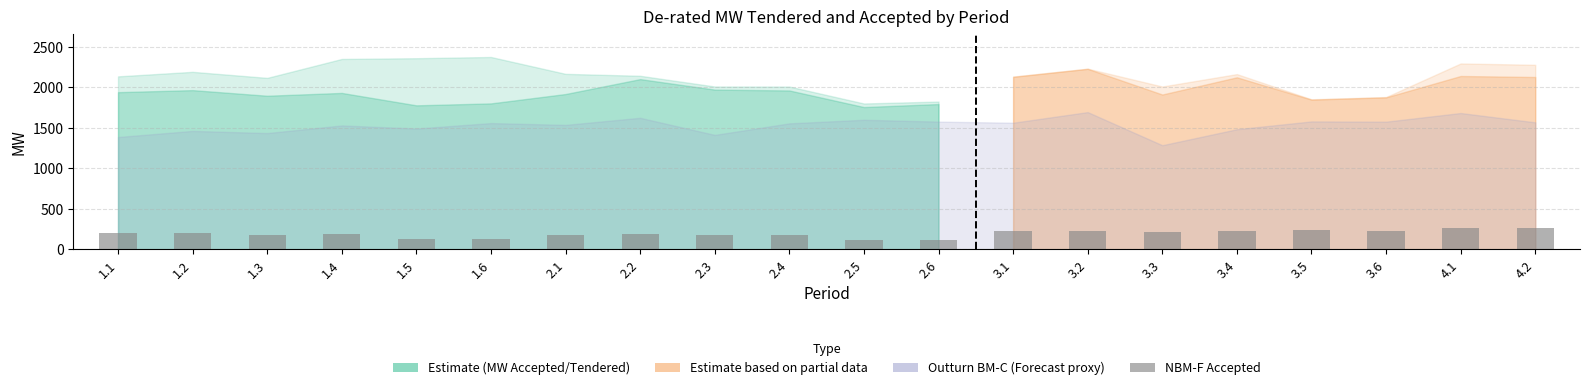

The chart shows a value of 40.5 at 1.2. True or false?

False